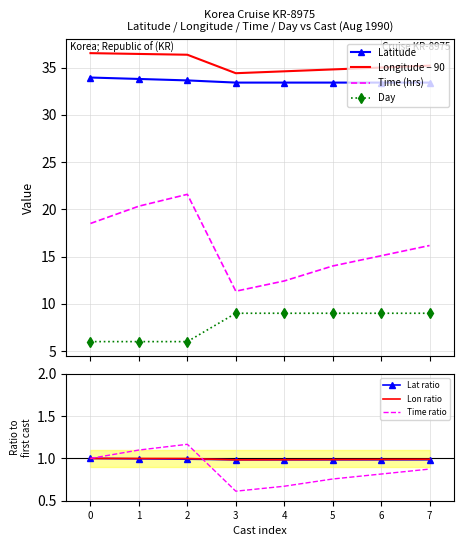

How many values in the Longitude series are below 35?

3